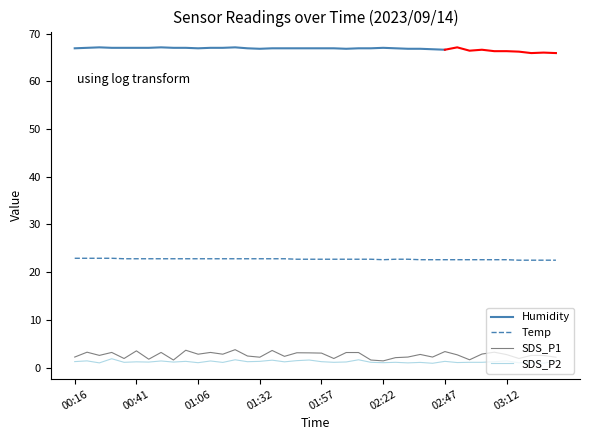

What value does the SDS_P1 series have at 03:17?

1.9